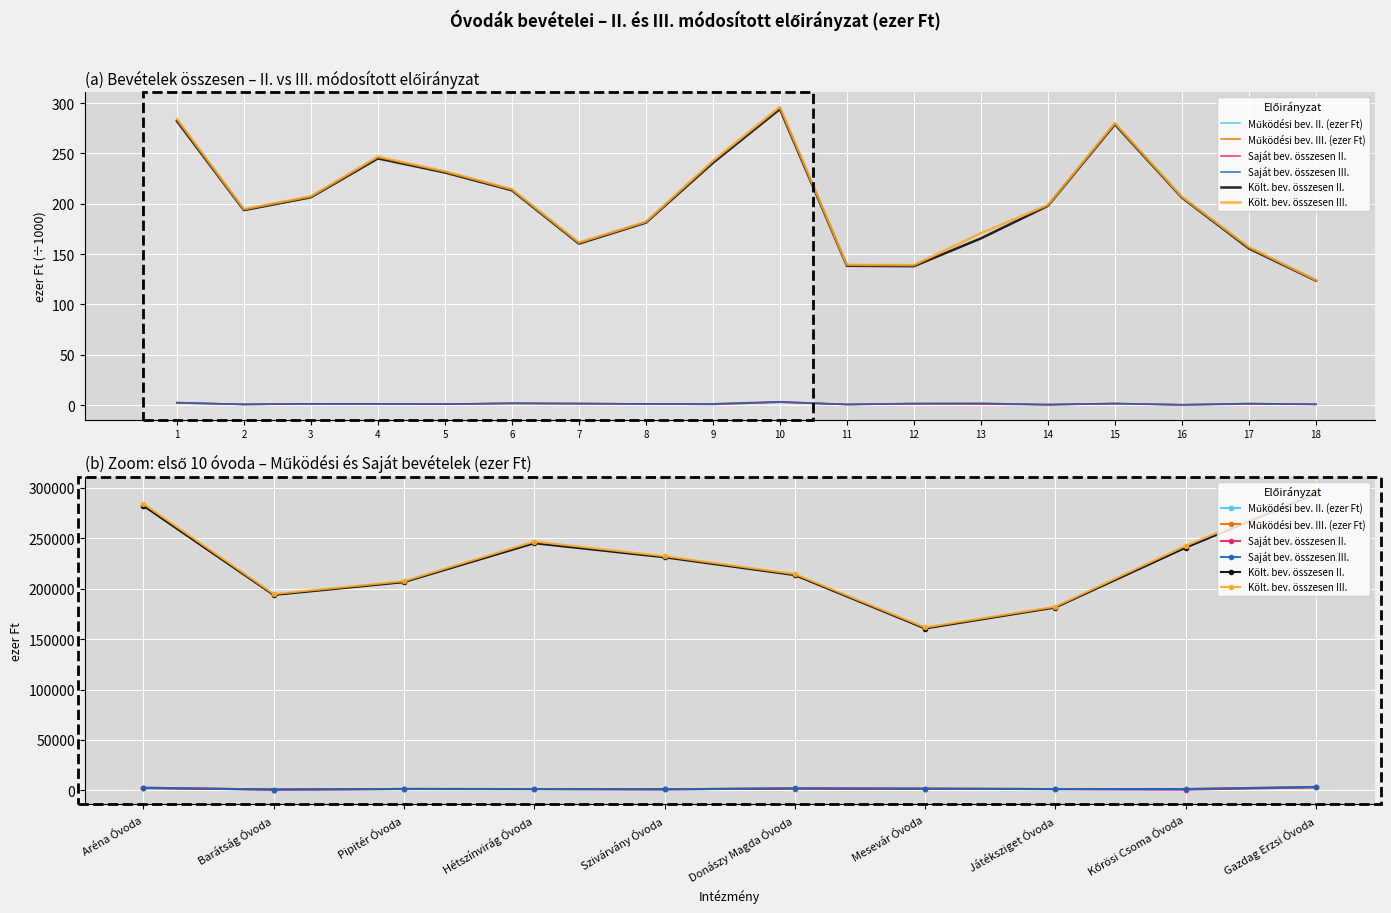

What is the sum of the Saját bev. összesen III. values at Gazdag Erzsi Óvoda and Aréna Óvoda?

5896